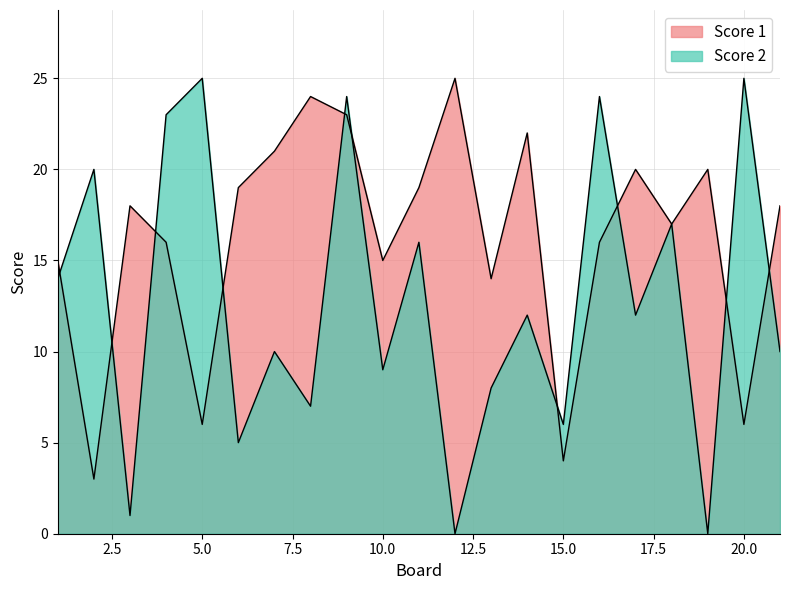

Which category has the highest value across all series?

5